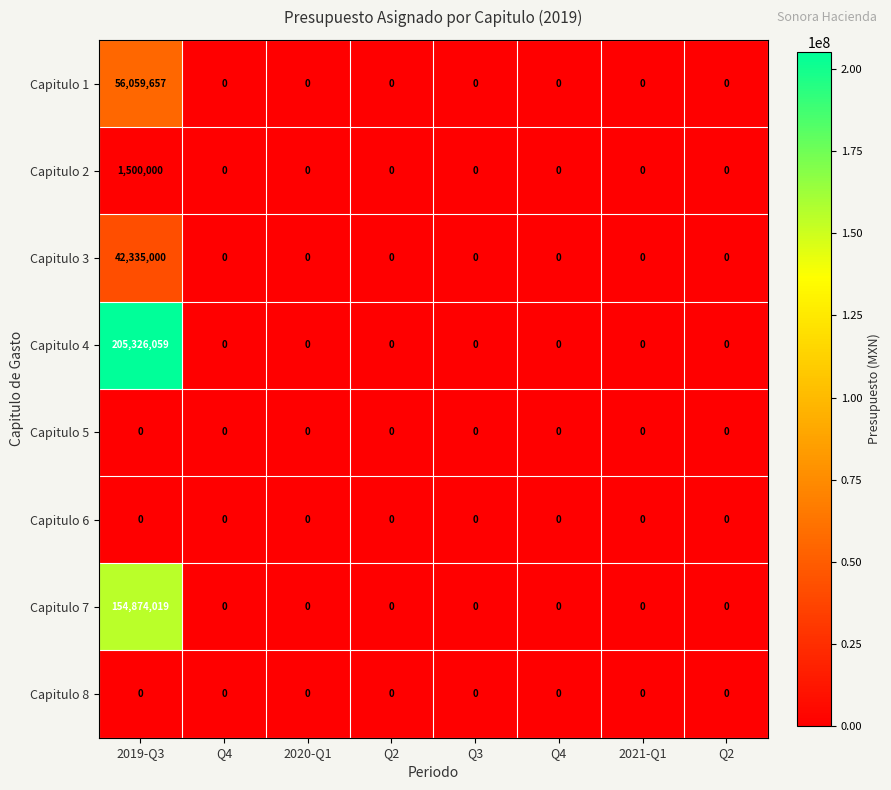

How many values in the Capitulo 7 series exceed 0?

1